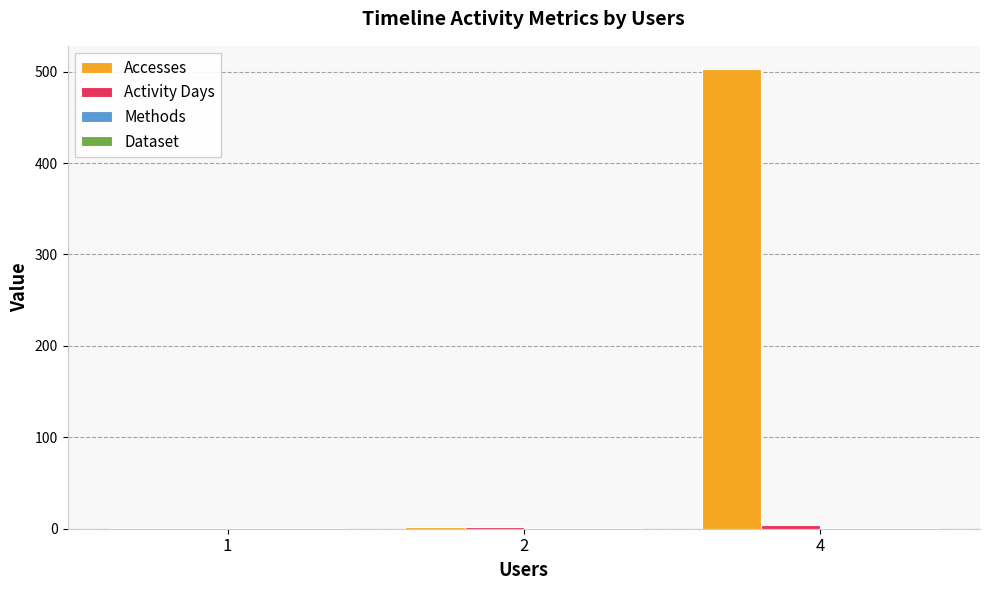

What is the greatest value displayed?

503